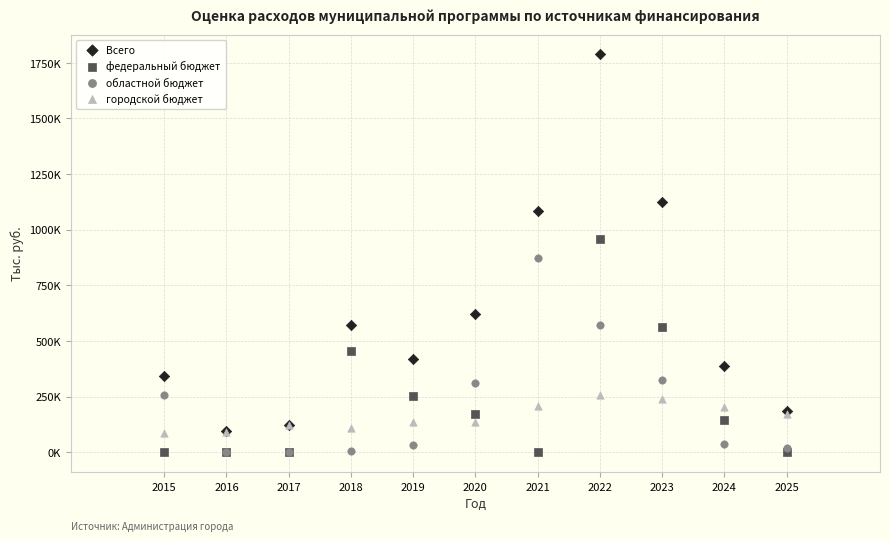

What are all the series names shown in the legend?

Всего, федеральный бюджет, областной бюджет, городской бюджет